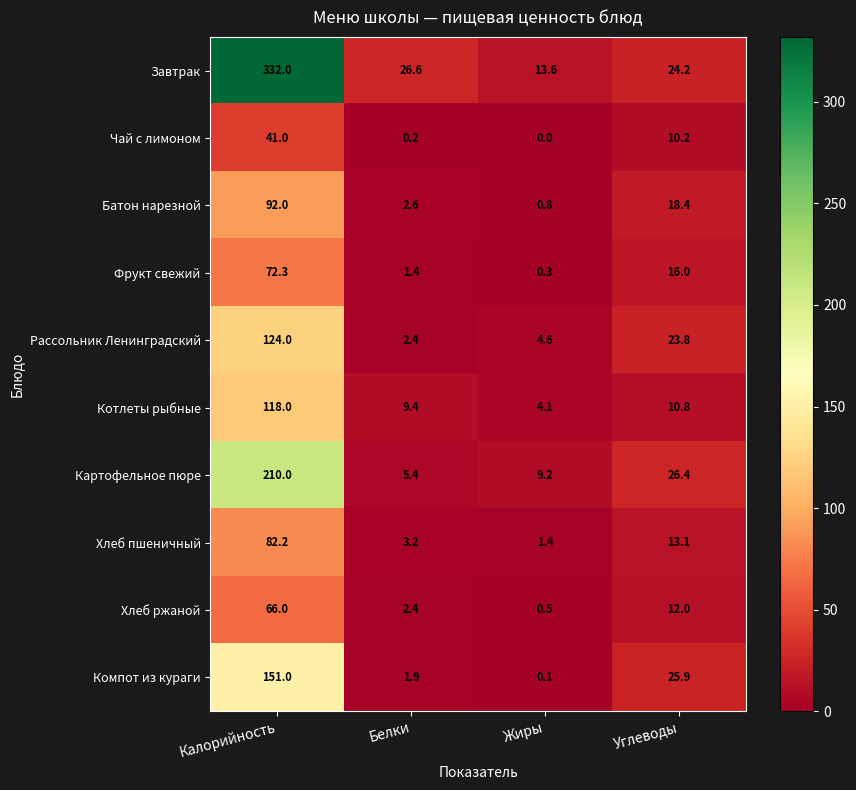

True or false: Компот из кураги has a value of 1.9 at Белки.

True